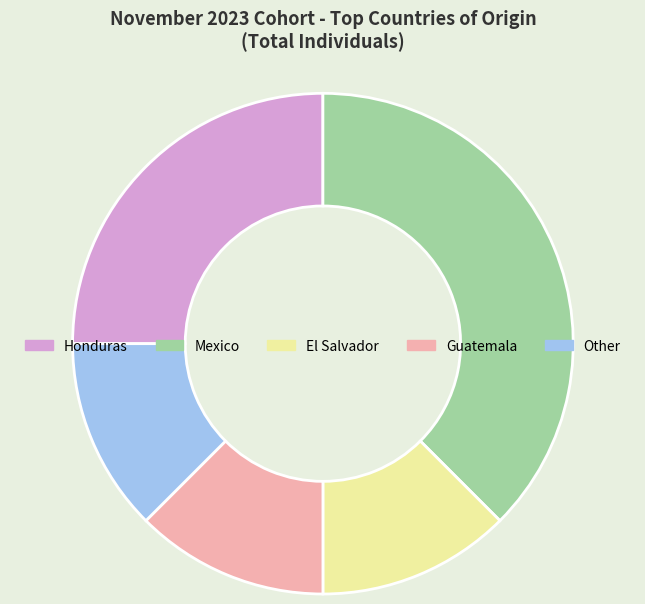

Is the sum of Guatemala and Honduras greater than half?

No